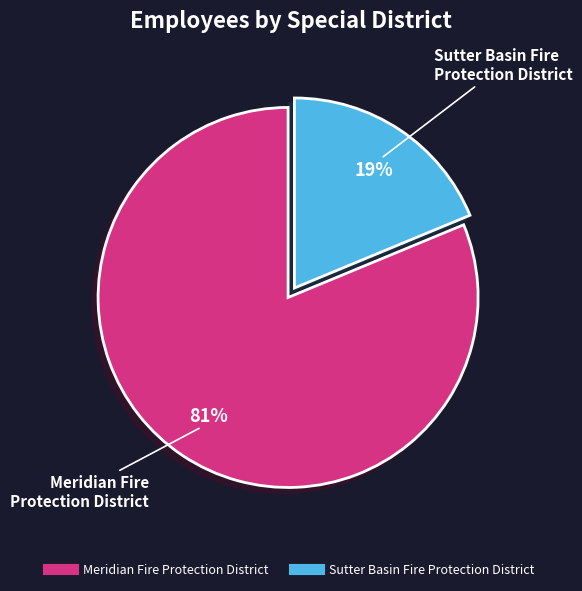

Which has a higher value, Sutter Basin Fire Protection District or Meridian Fire Protection District?

Meridian Fire Protection District